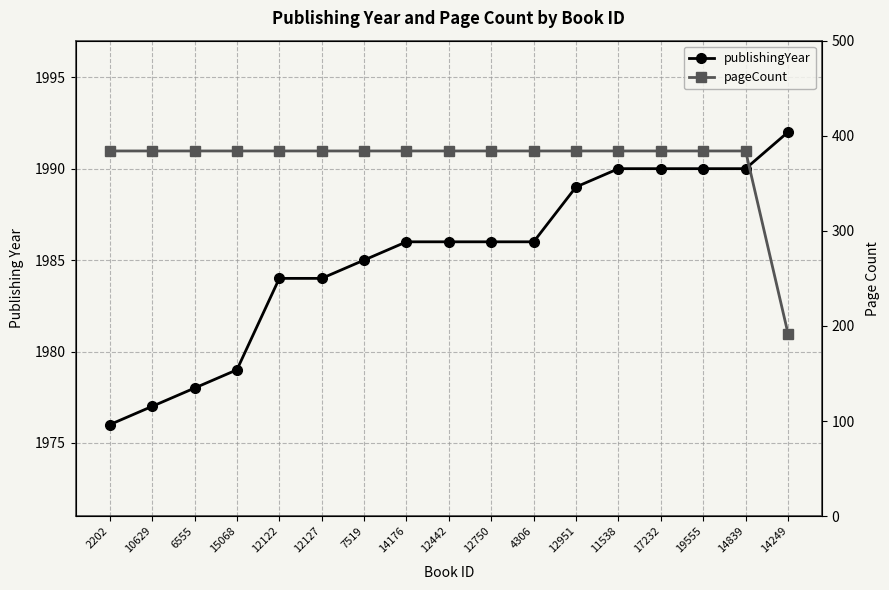

Which category has the highest value across all series?

14249